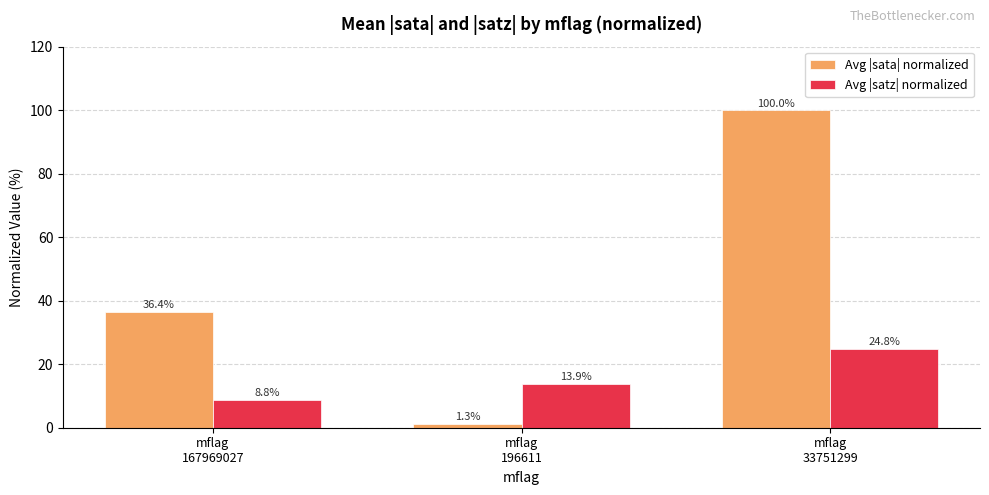

How many data points in Avg |sata| normalized are above 36?

2